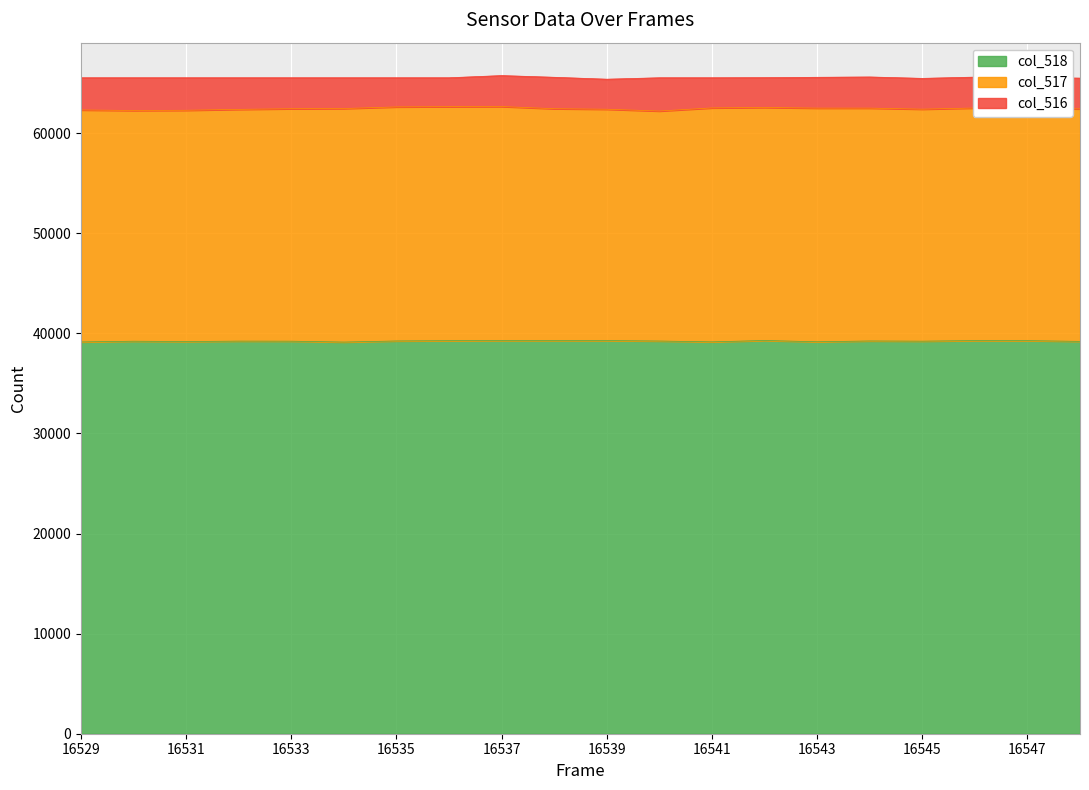

What is the difference between the second highest and second lowest values in the col_518 series?

141